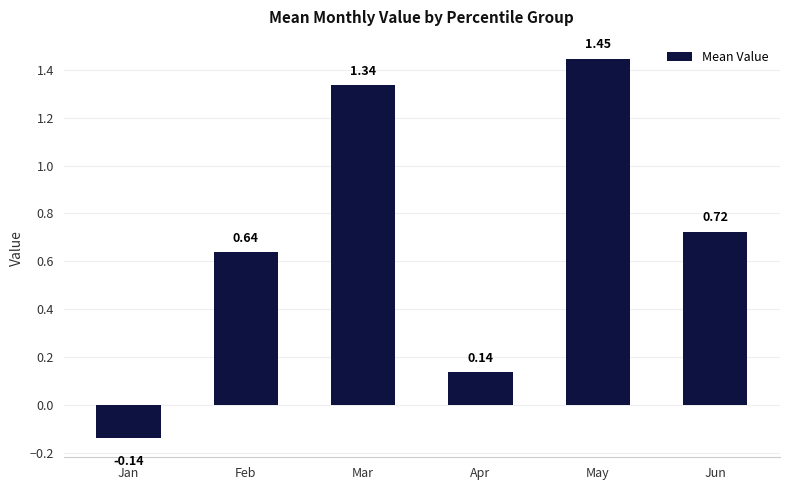

List the labels in order of value, largest first.

May, Mar, Jun, Feb, Apr, Jan